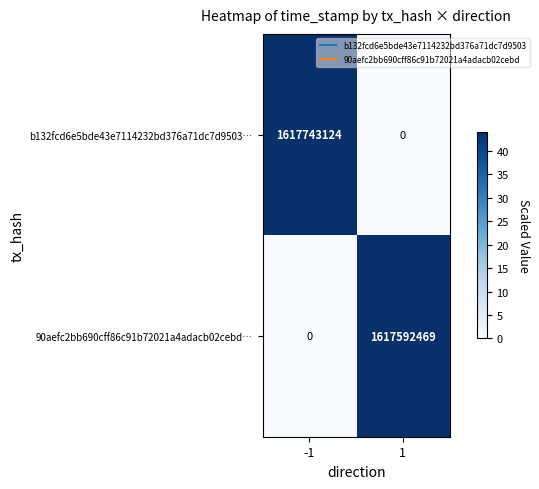

Reading left to right, extract all data points from this chart.

b132fcd6e5bde43e7114232bd376a71dc7d9503…: 1617743124	0
90aefc2bb690cff86c91b72021a4adacb02cebd…: 0	1617592469